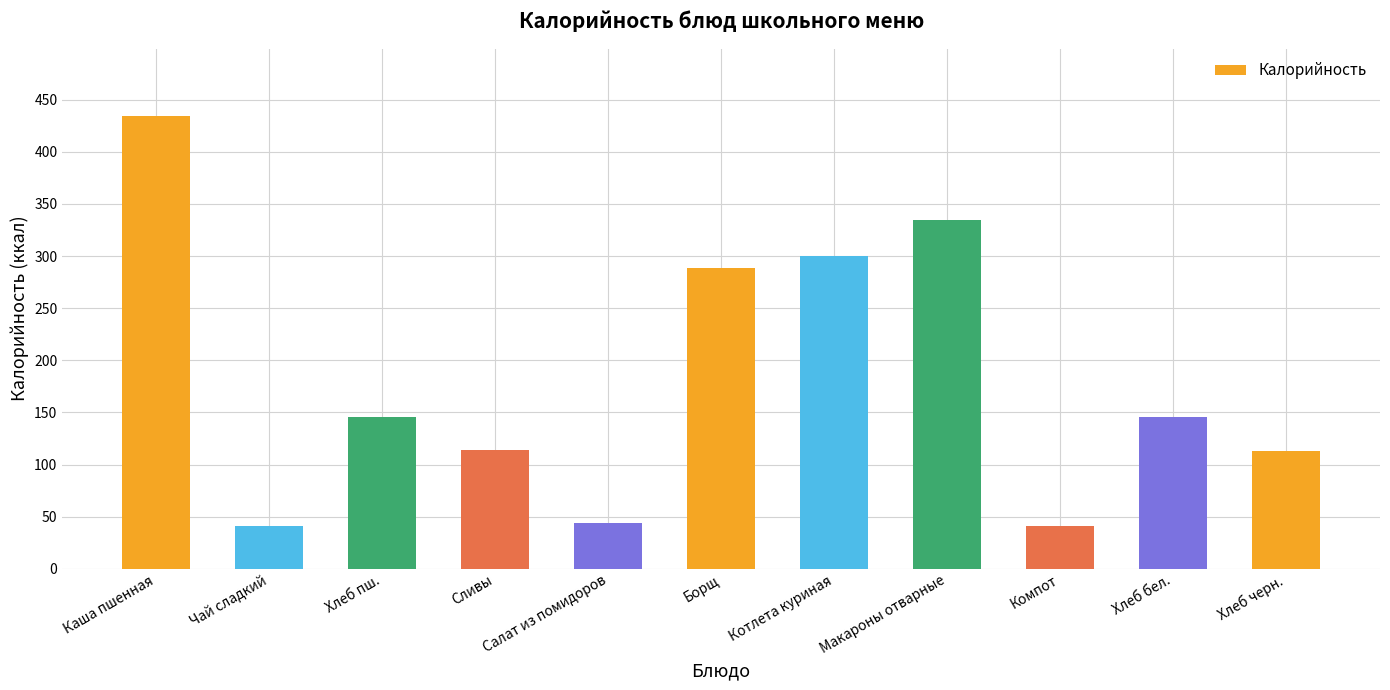

What is the maximum value shown in the chart?

434